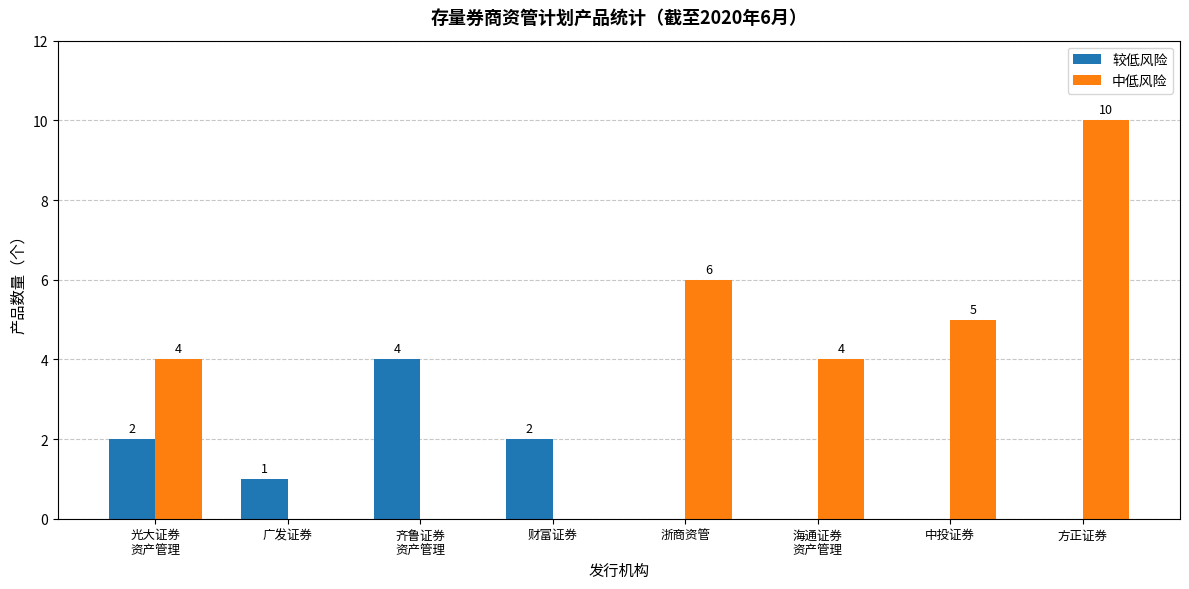

Reading left to right, extract all data points from this chart.

较低风险: 2	1	4	2	0	0	0	0
中低风险: 4	0	0	0	6	4	5	10